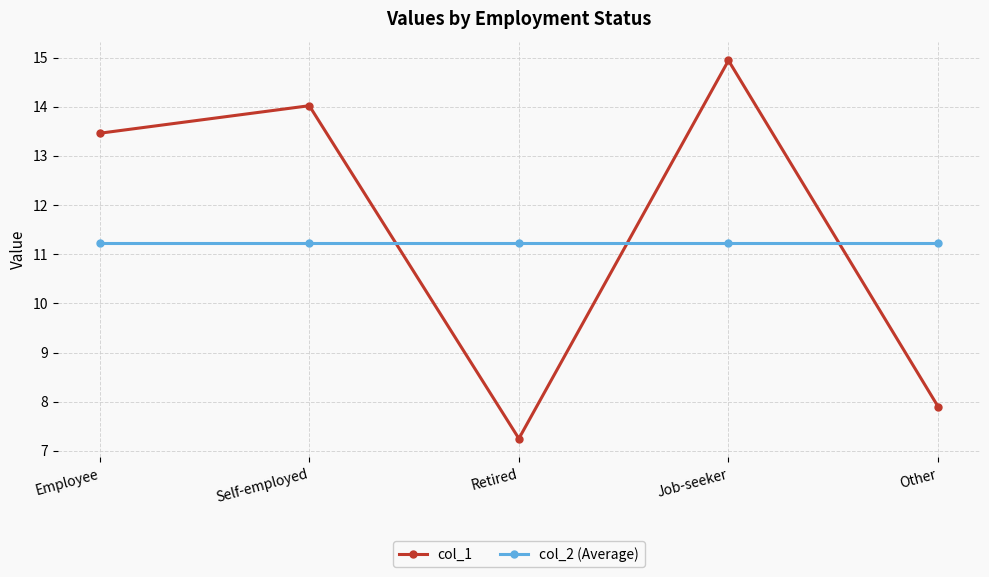

Does the chart display data point markers on the line(s)?

Yes